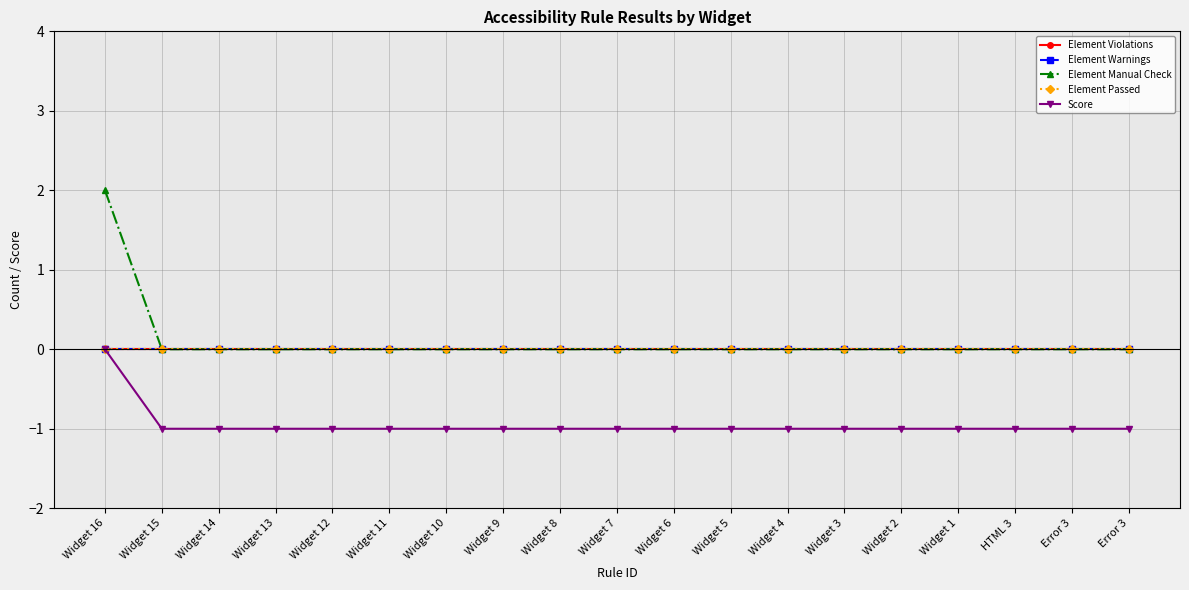

True or false: Element Violations has more than 0 interior local peaks.

False